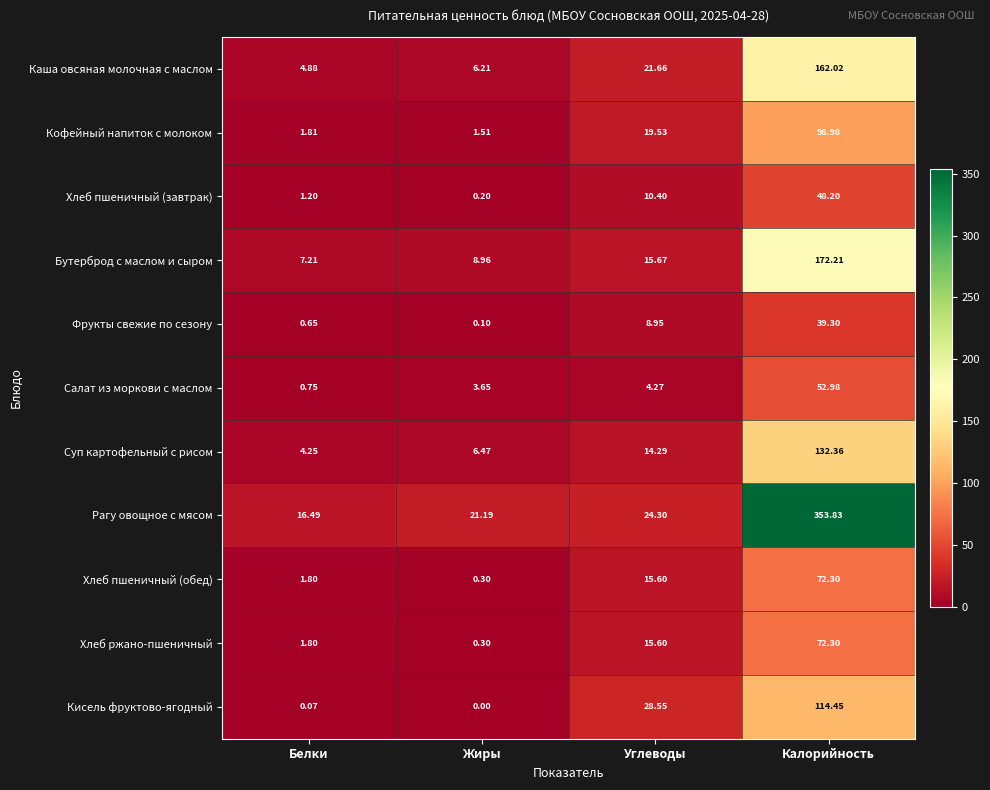

At which category is the sum across all series the highest?

Калорийность